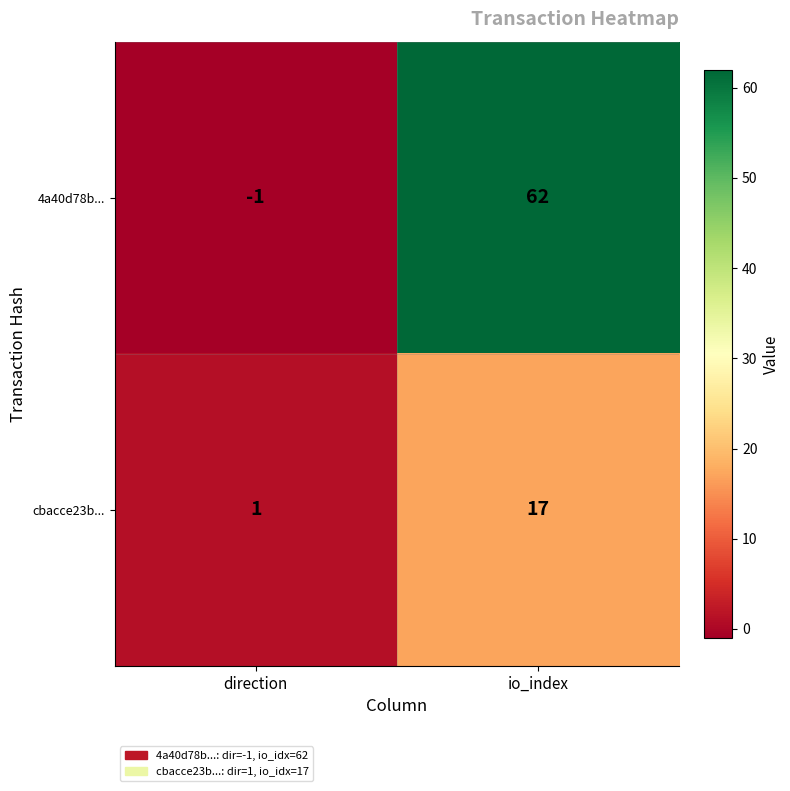

Is it true that cbacce23b... equals 5 at io_index?

False